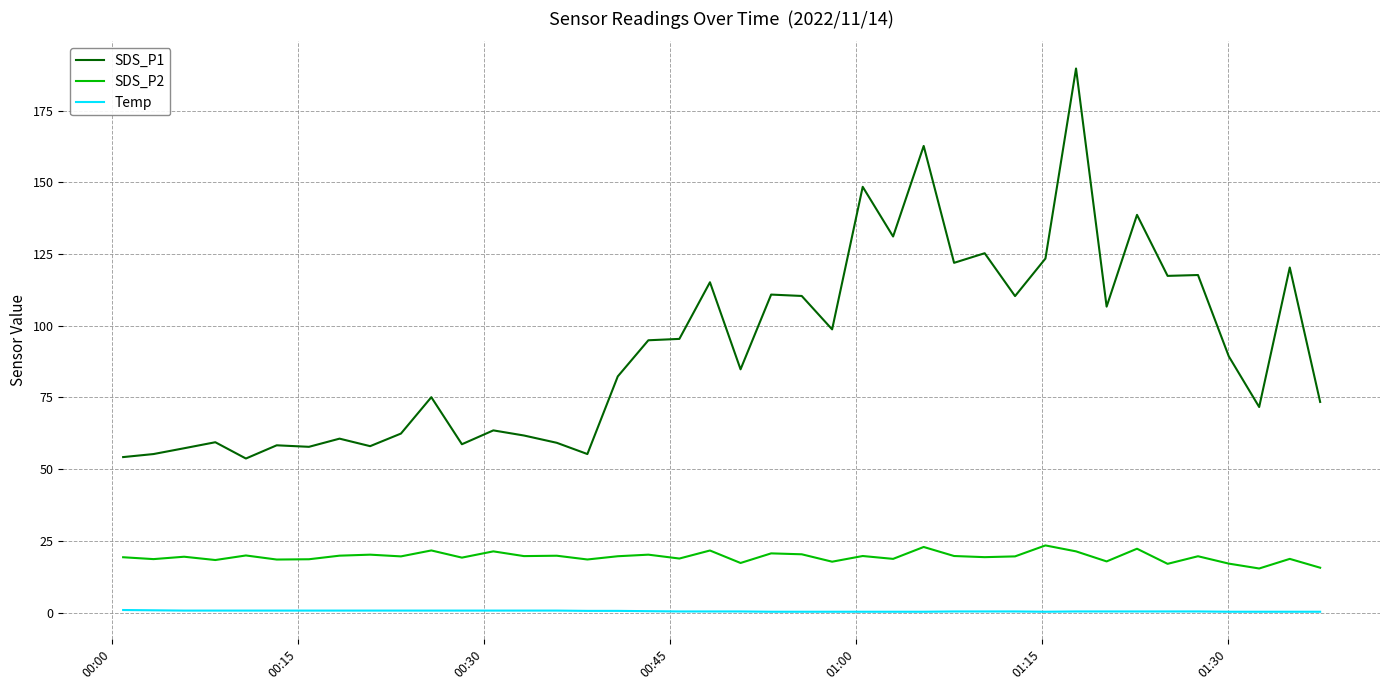

In SDS_P2, how many points are higher than both neighbors (excluding endpoints)?

15